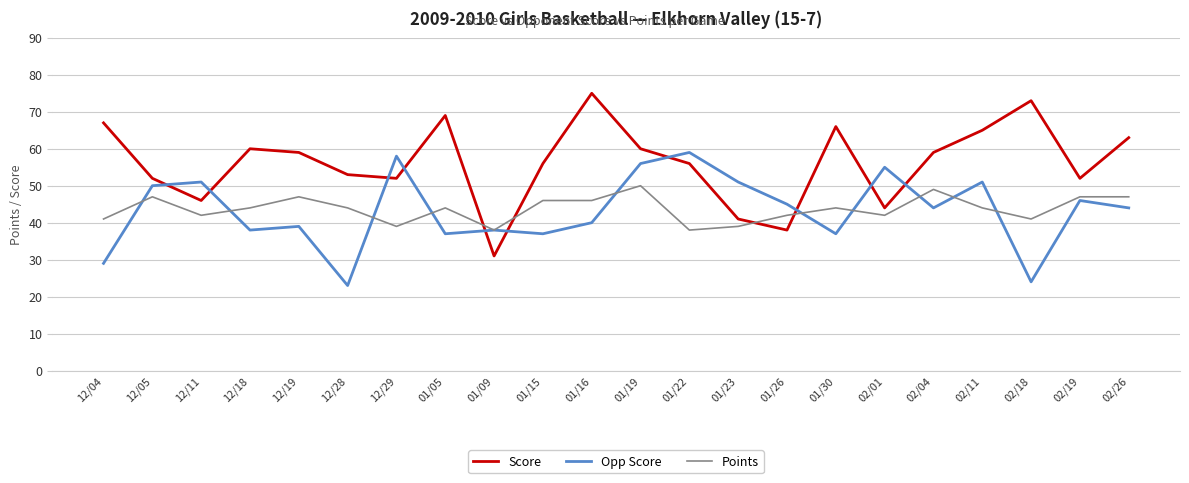

What is the difference between the second highest and minimum values in the Opp Score series?

35